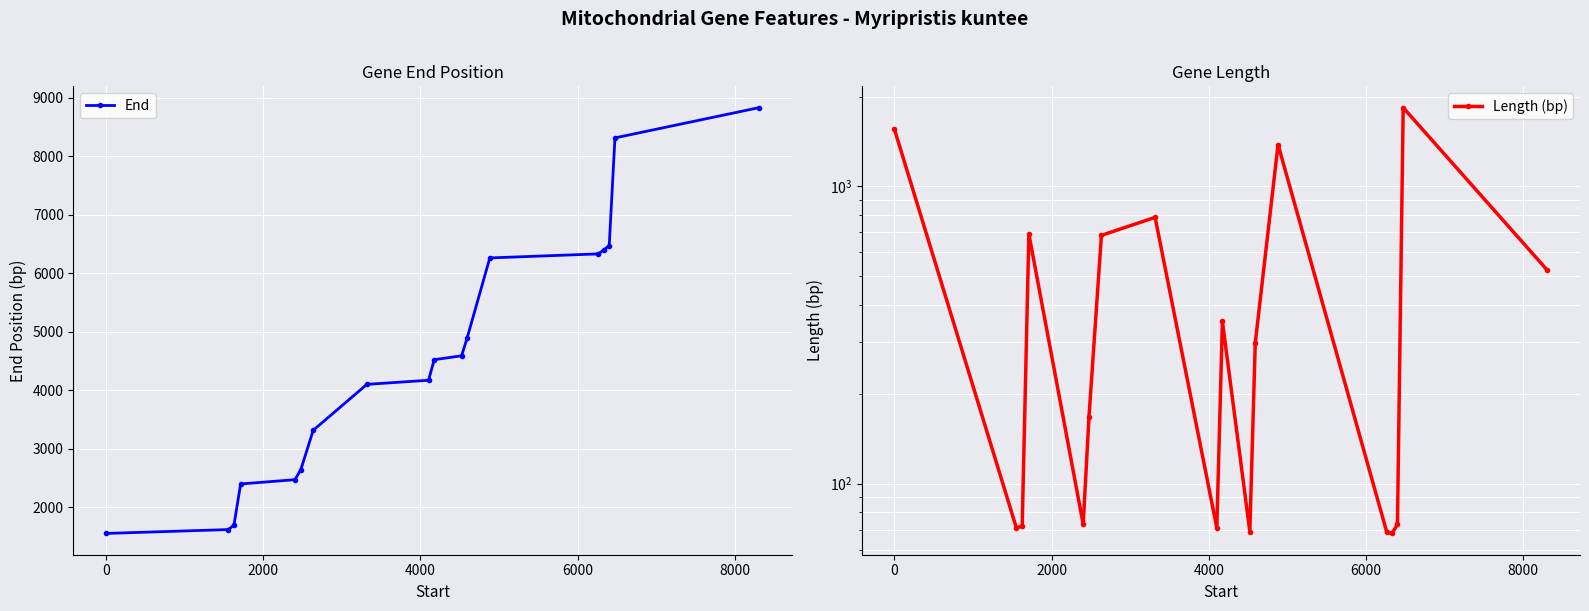

What are all the series names shown in the legend?

End, Length (bp)